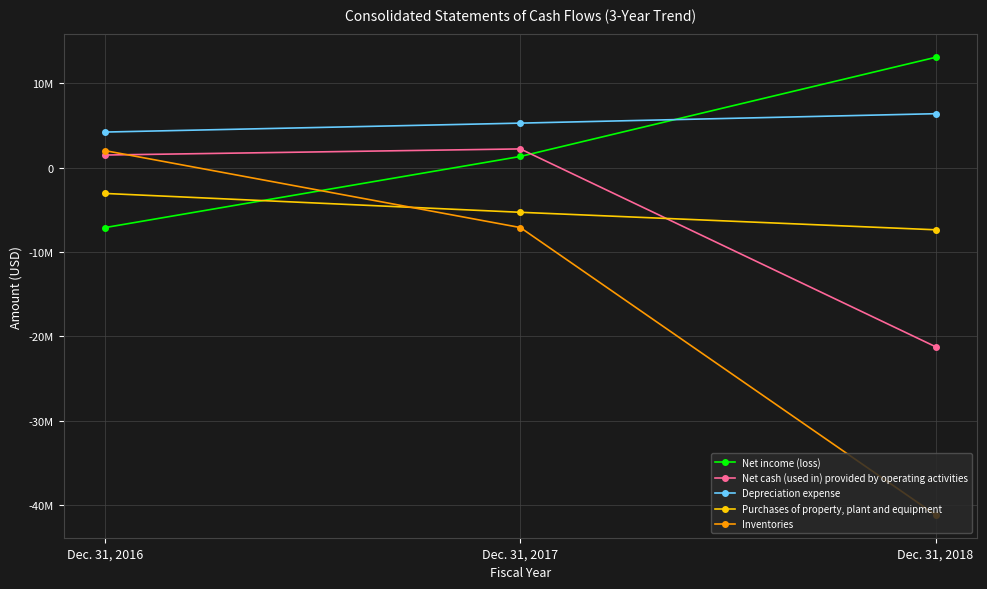

What are all the series names shown in the legend?

Net income (loss), Net cash (used in) provided by operating activities, Depreciation expense, Purchases of property, plant and equipment, Inventories